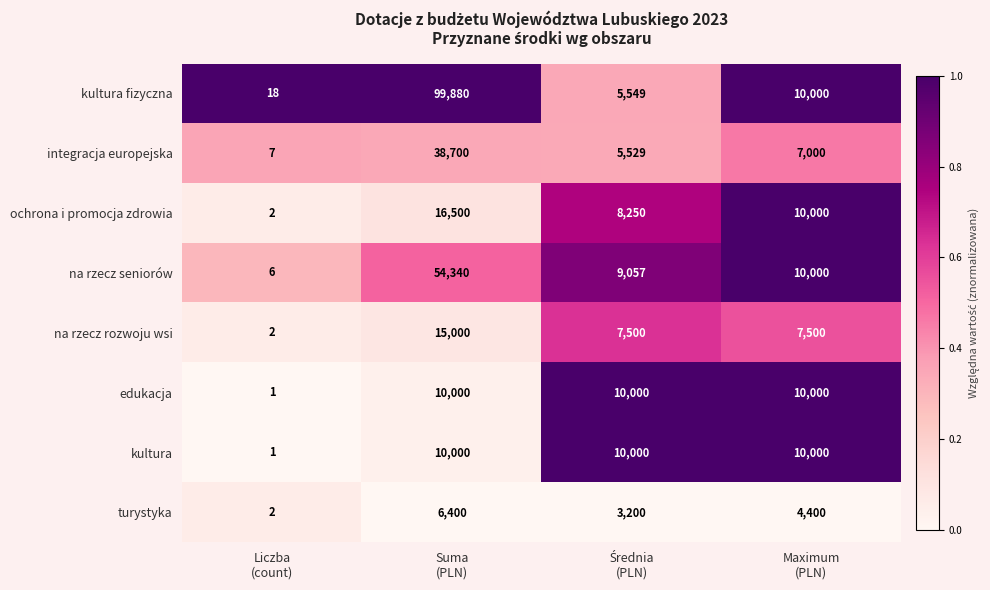

What is the maximum value shown in the chart?

99880